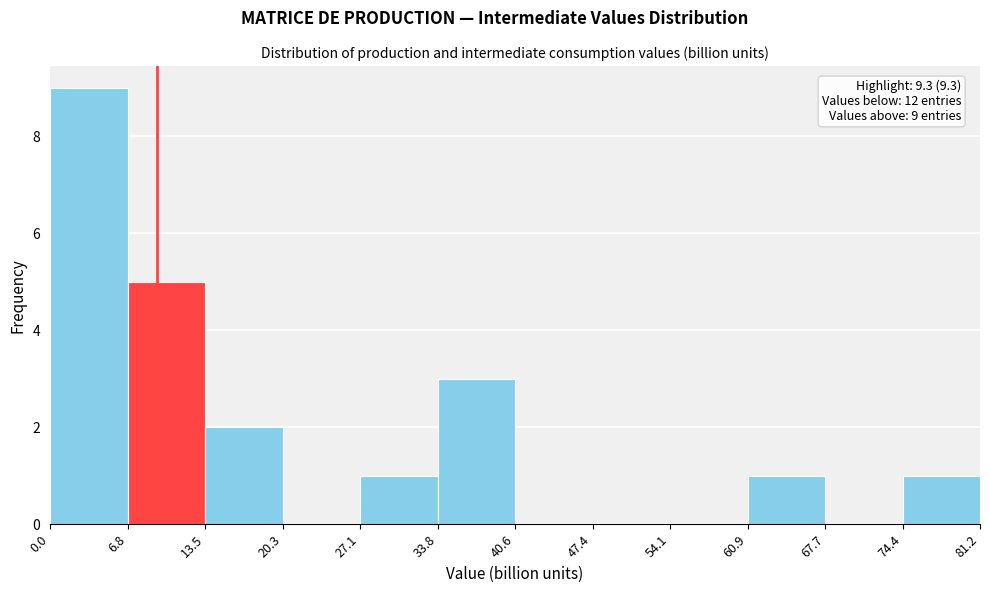

Over which range of the x-axis is the bar tallest?

0.0 to 6.8